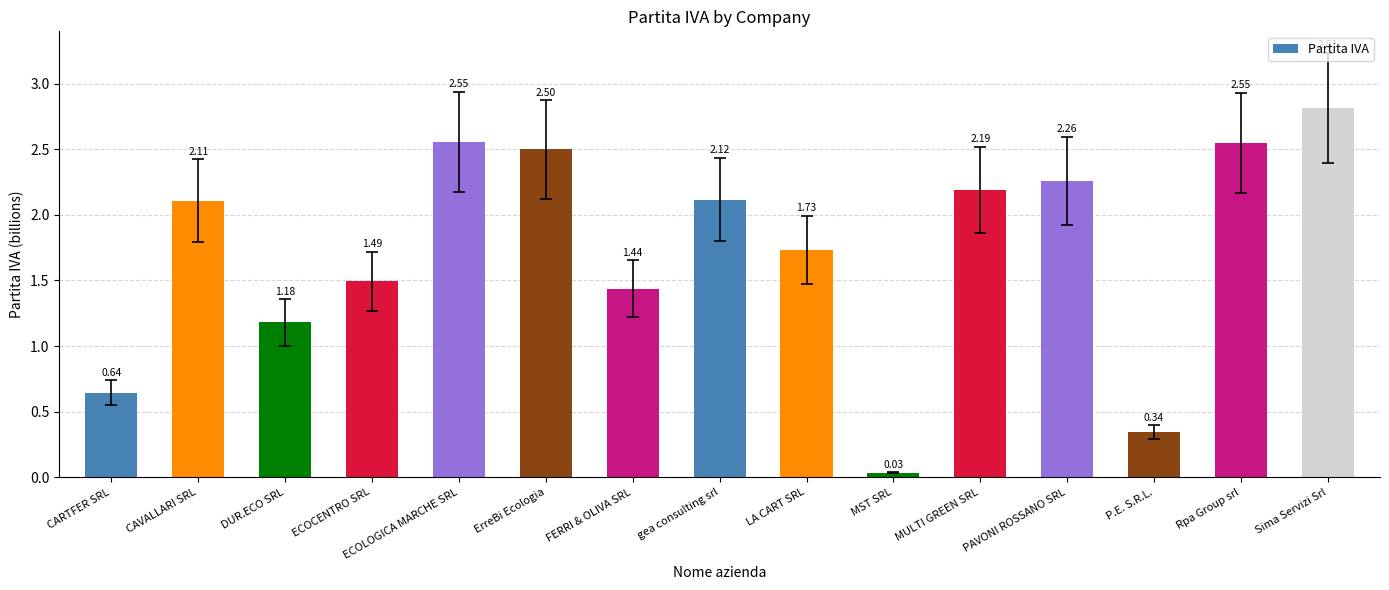

What is the label of the 12th bar from the left?

PAVONI ROSSANO SRL